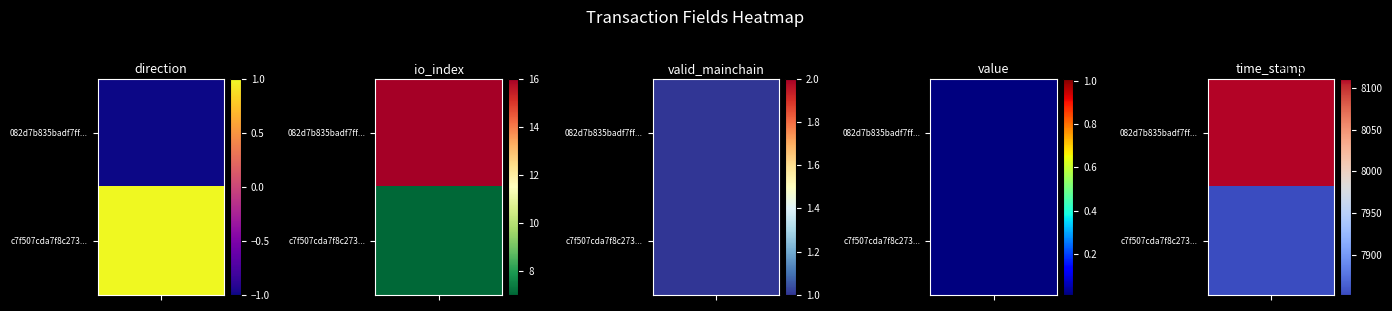

How many categories are shown in the chart?

5